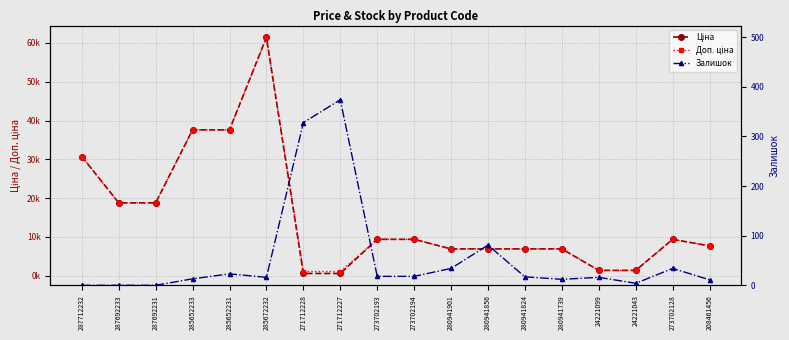

At 208461456, list the series in order from largest to smallest.

Ціна, Доп. ціна, Залишок